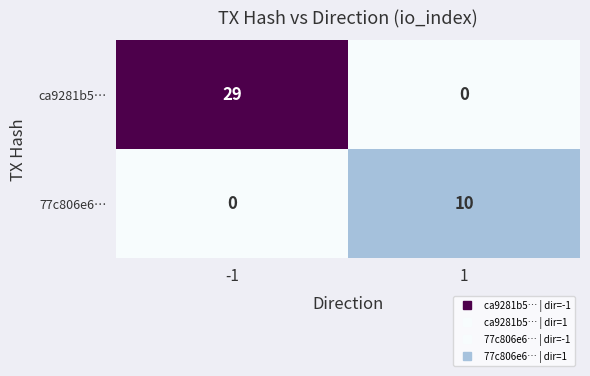

Rank the series by their average value, from lowest to highest.

77c806e6…, ca9281b5…